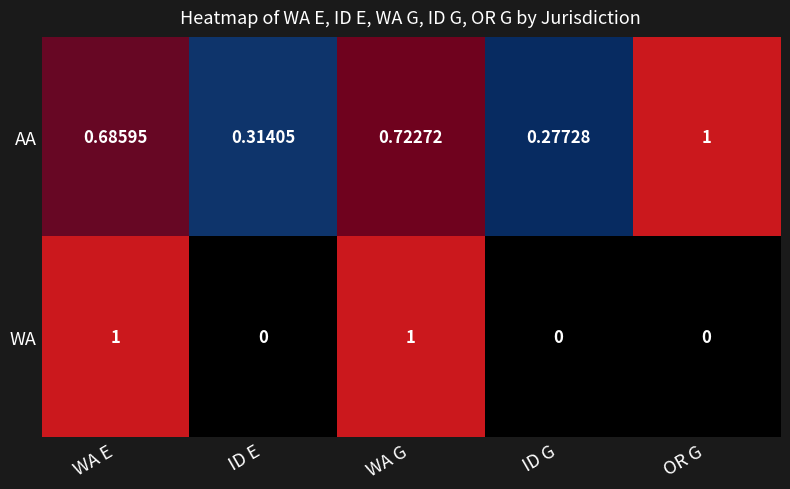

Where is AA nearest to the value 0?

ID G